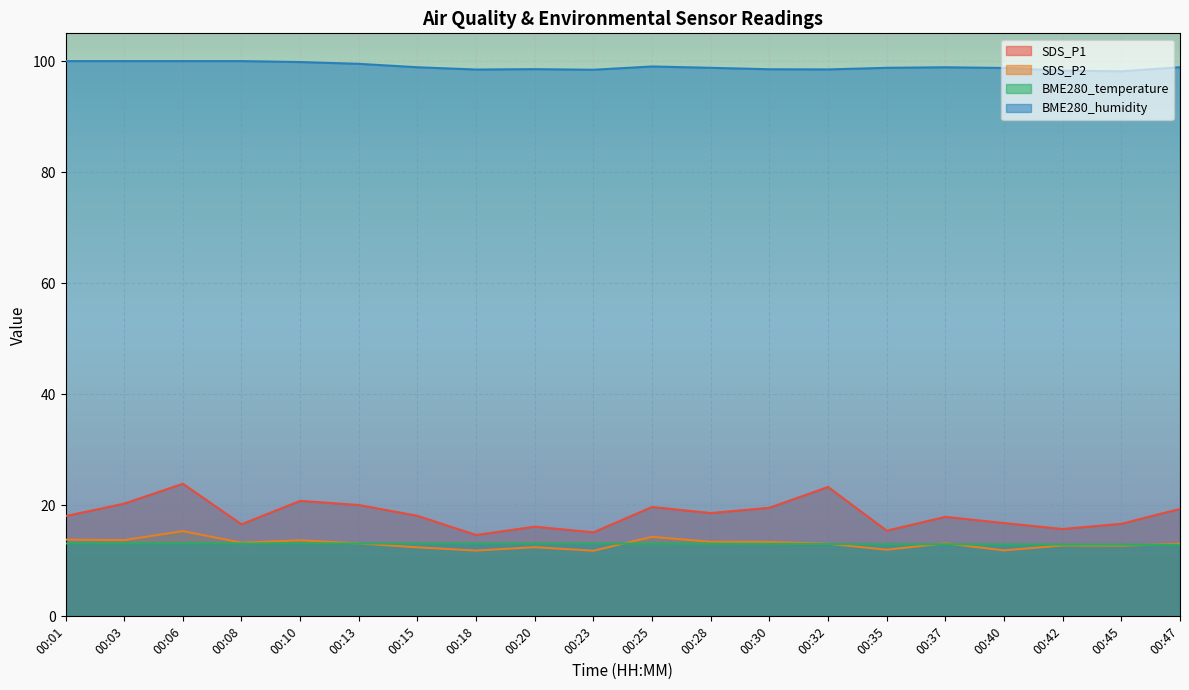

What is the value of the SDS_P1 point at the 8th from the left?

14.7